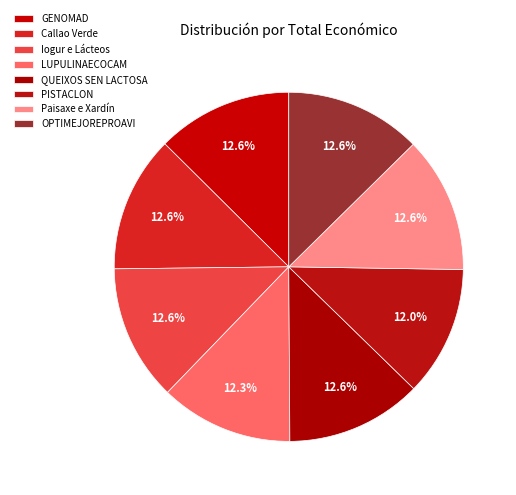

How much of the chart is everything except Iogur e Lácteos?

87.4%